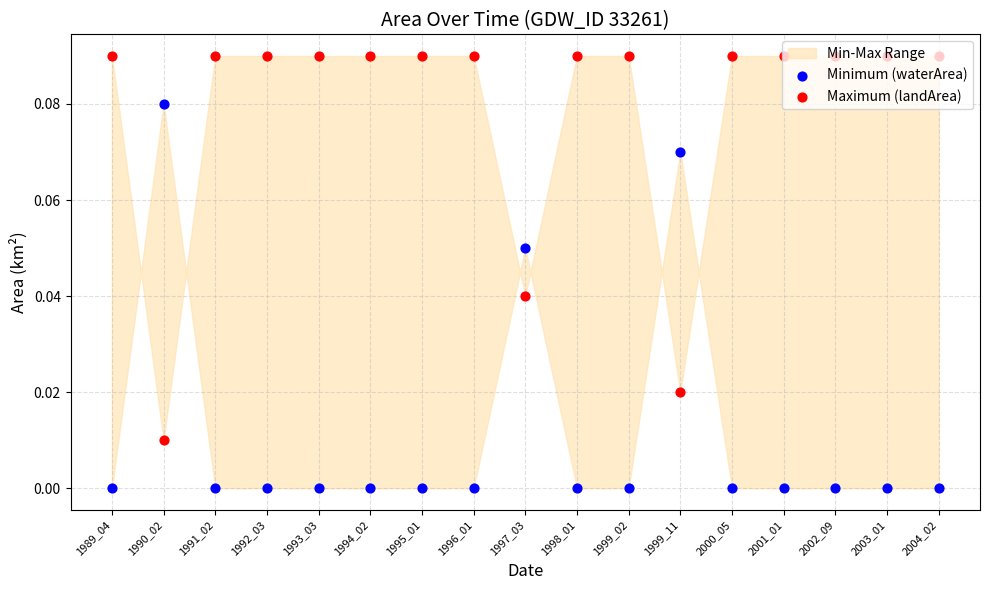

What is the total value across all series at 1989_04?

0.1